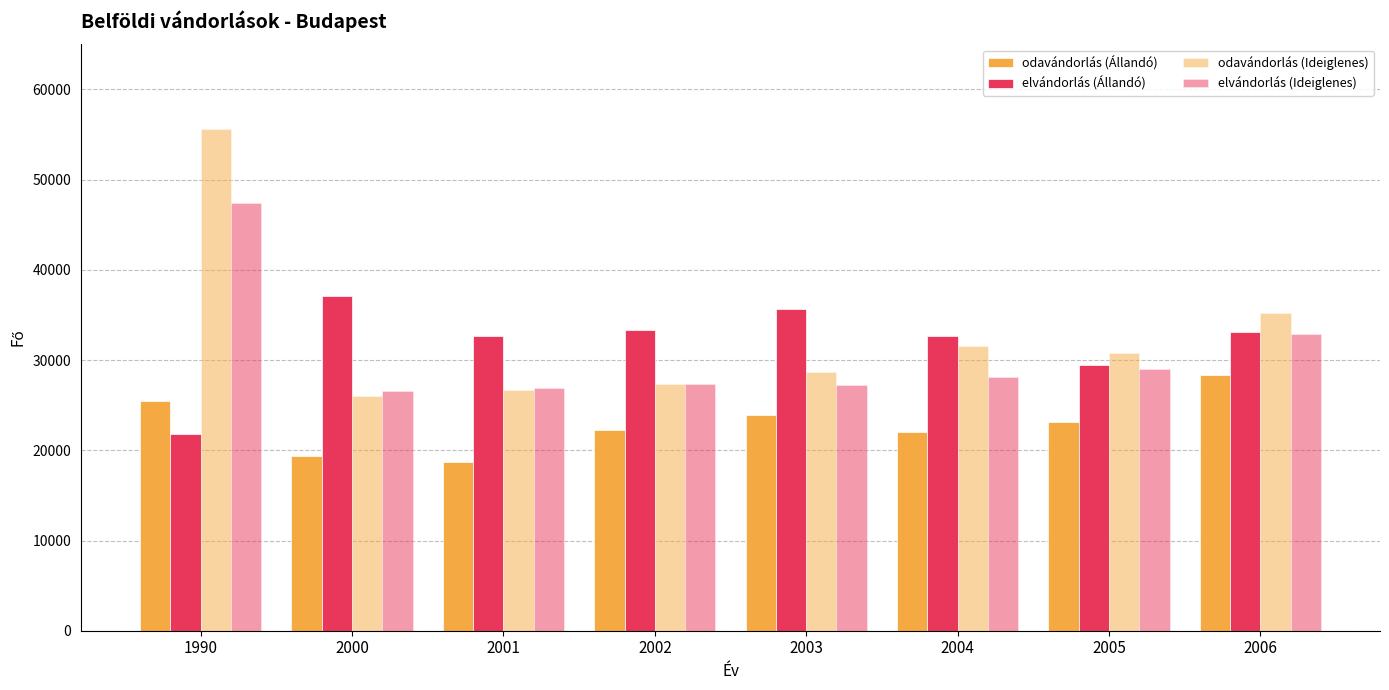

How many categories are shown in the chart?

8